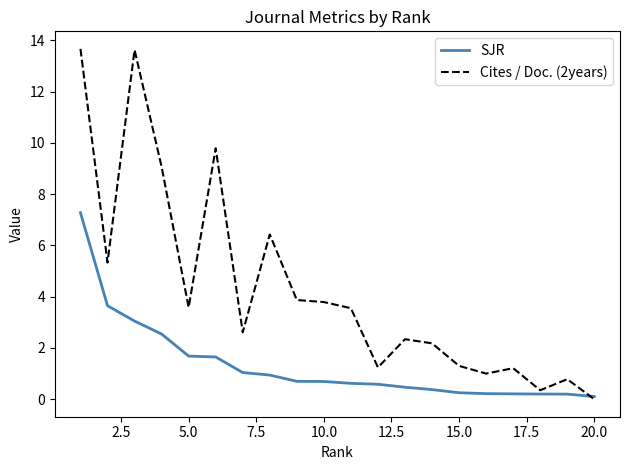

Which series has the largest total across all categories?

Cites / Doc. (2years)